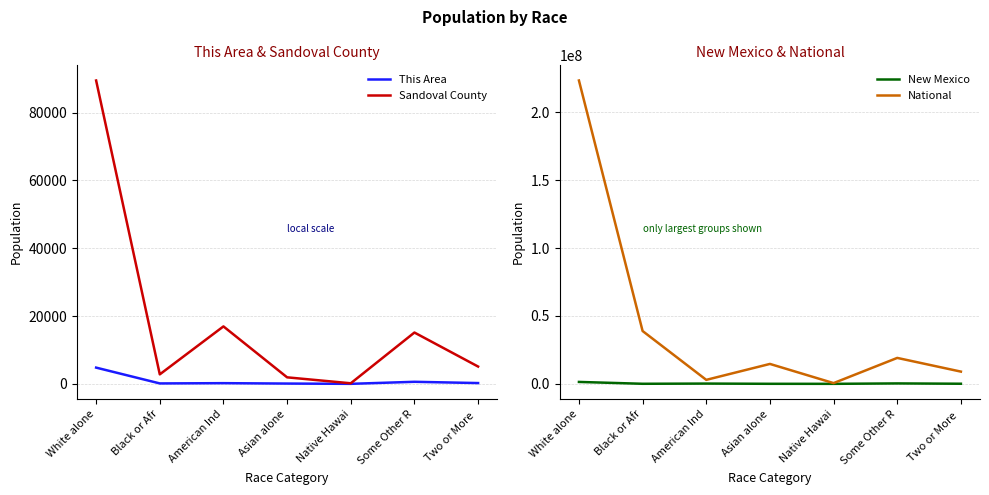

What is the difference between the second highest and minimum values in the This Area series?

601